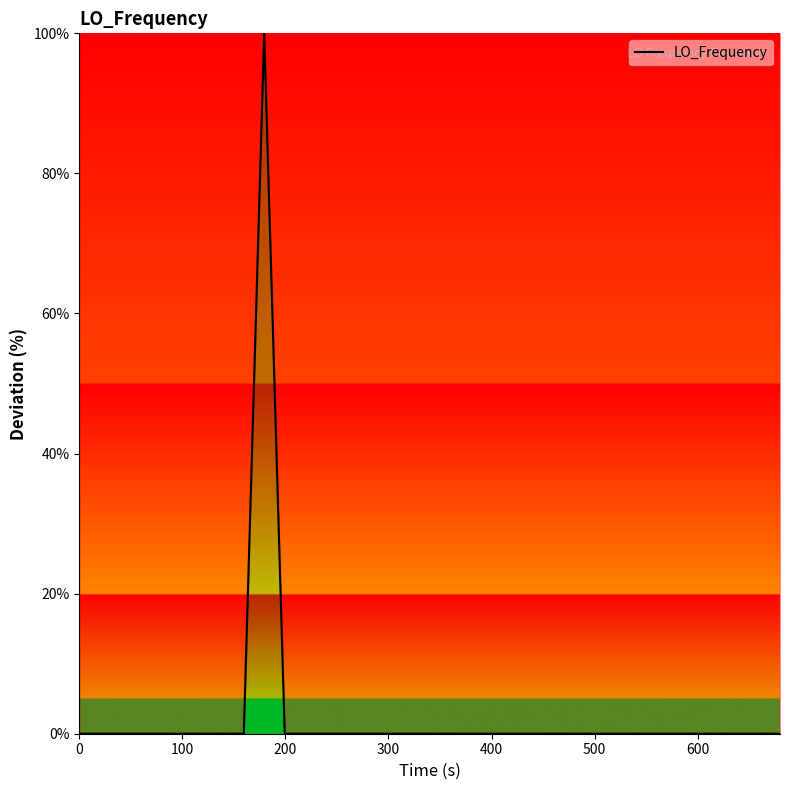

What is the greatest value displayed?

100.0